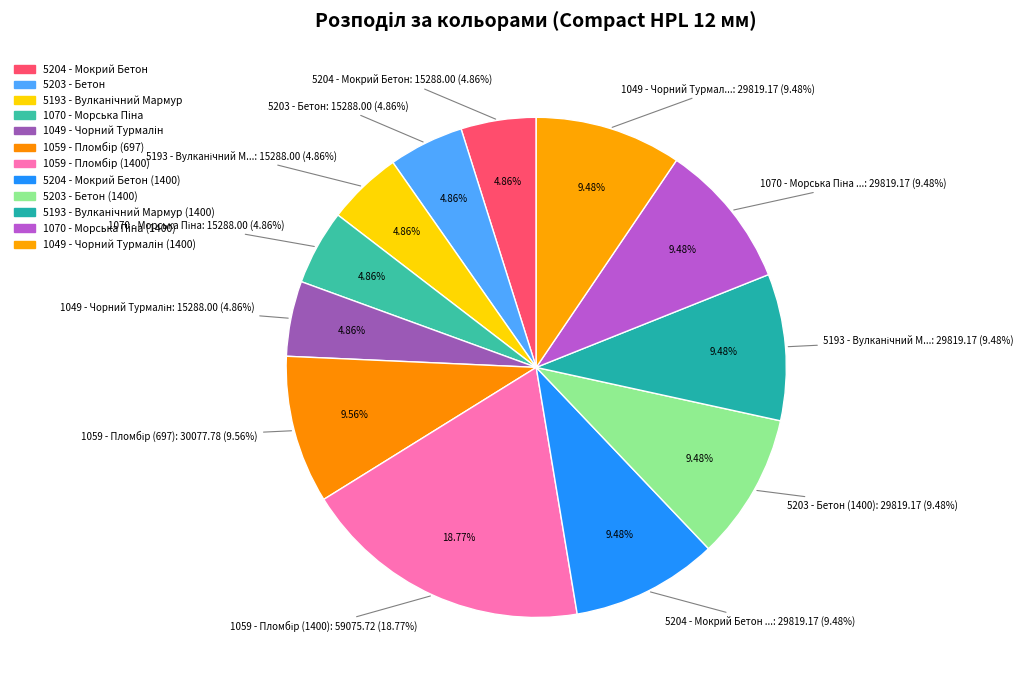

The 1049 - Чорний Турмалін slice represents 1% of the pie. True or false?

False